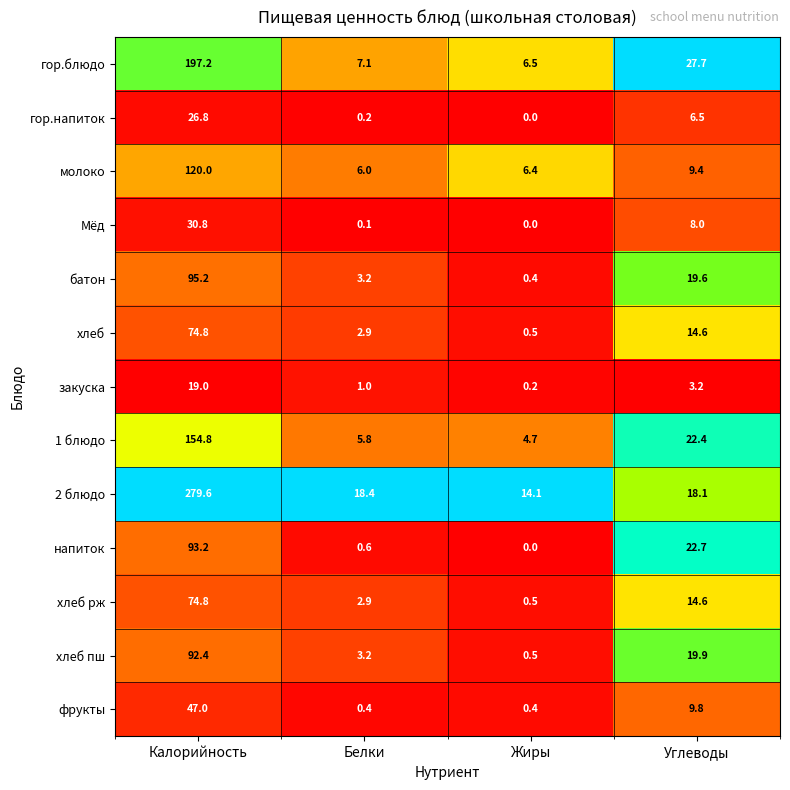

At which category is the sum across all series the highest?

Калорийность